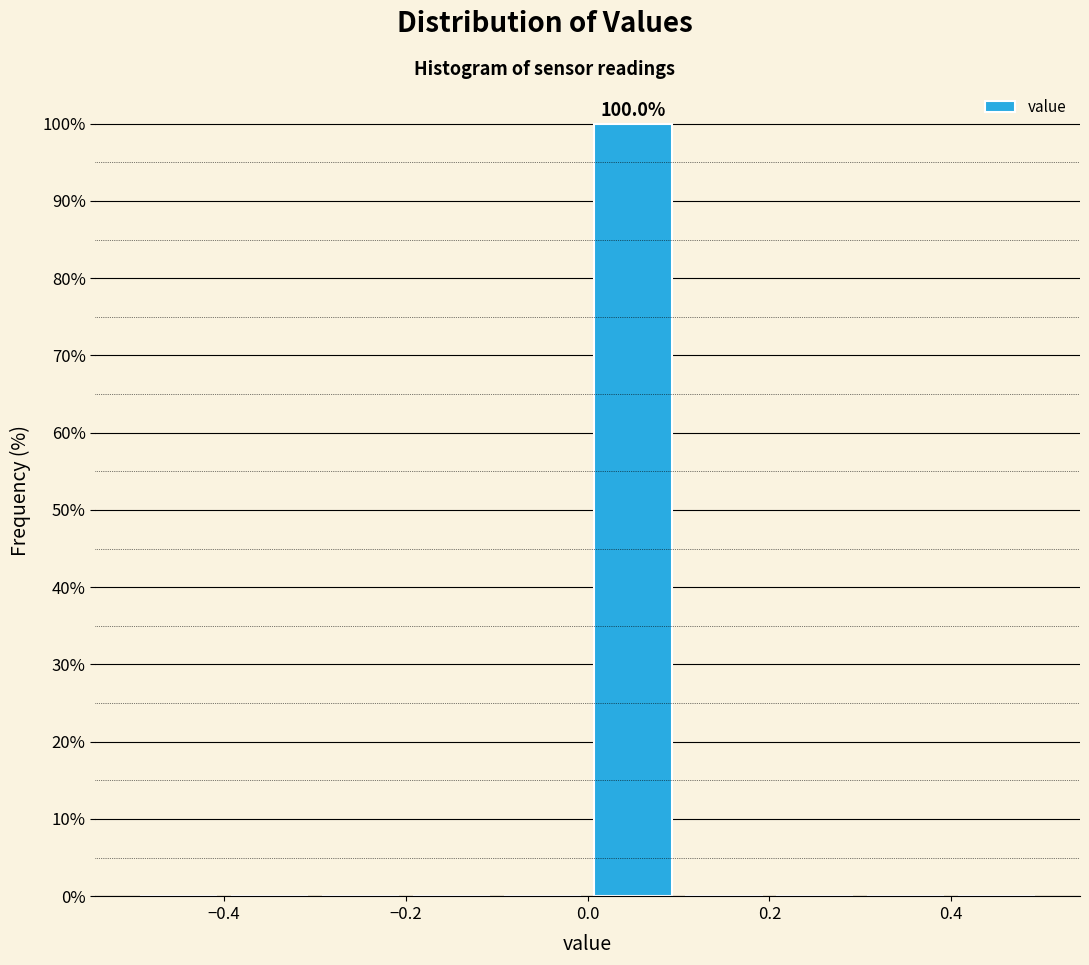

Over which range of the x-axis is the bar tallest?

0.0 to 0.1